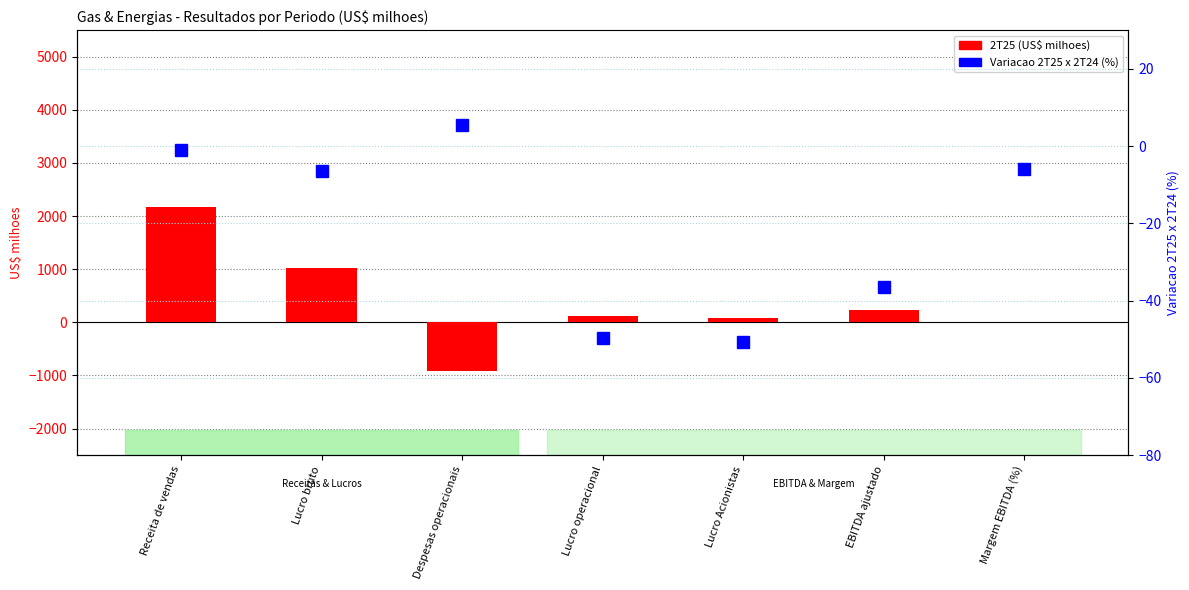

True or false: 2T25 (US$ milhoes) has a value of 2176.0 at Receita de vendas.

True